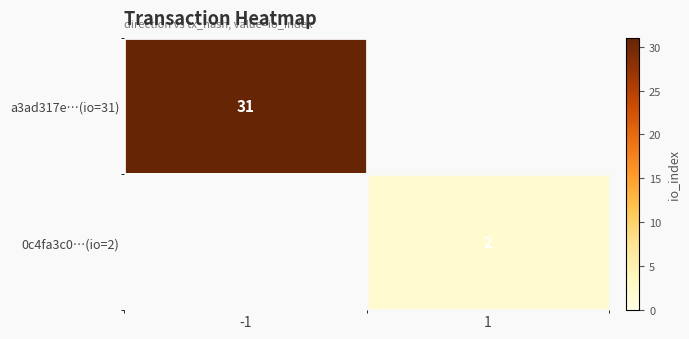

The value of a3ad317e…(io=31) at -1 is 55. True or false?

False